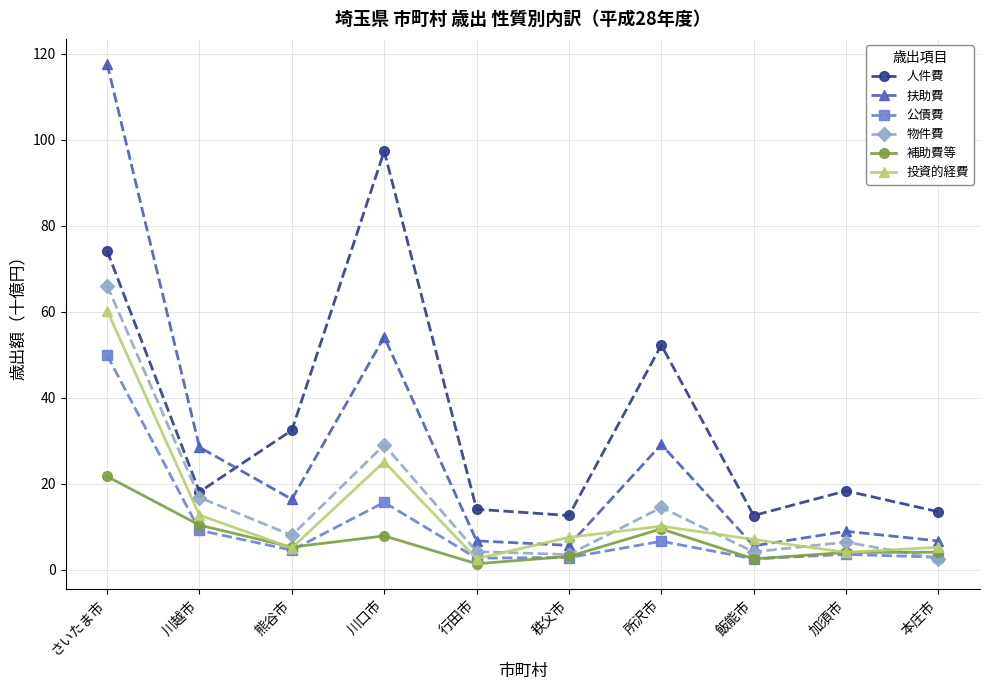

Is the value of 物件費 at 熊谷市 greater than the value of 投資的経費 at 行田市?

Yes